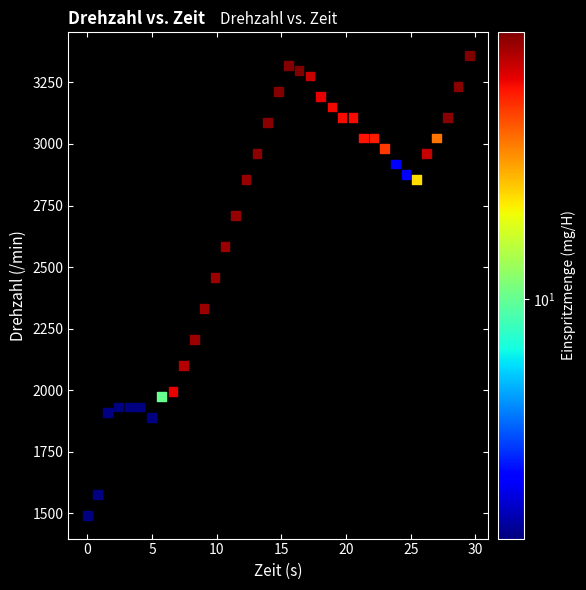

What is the range of Y values (max minus min)?

1869